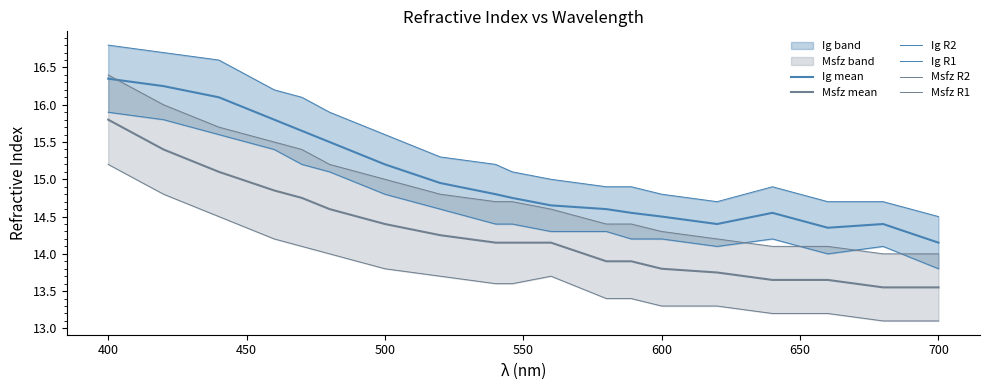

At how many categories does at least one series exceed 13?

20